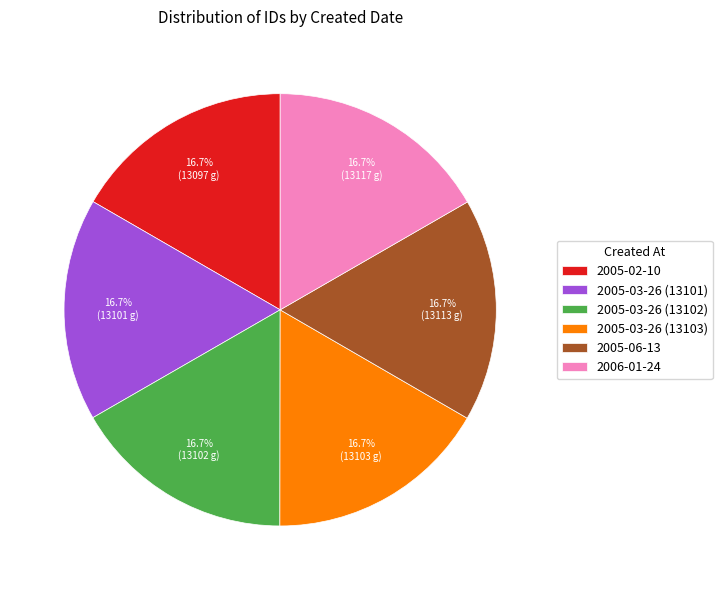

True or false: 2005-06-13 accounts for 17% of the total.

True